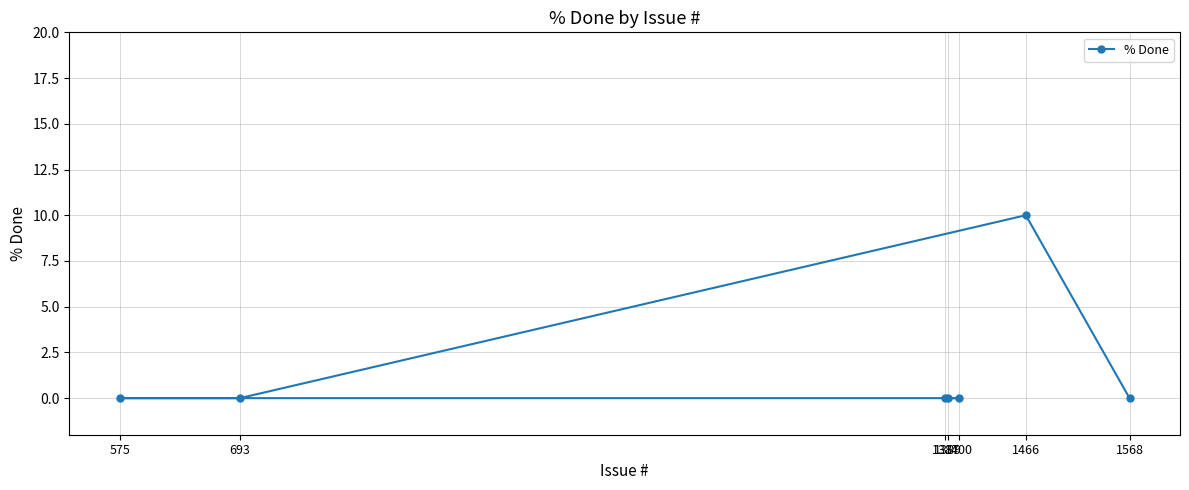

What is the average value?

1